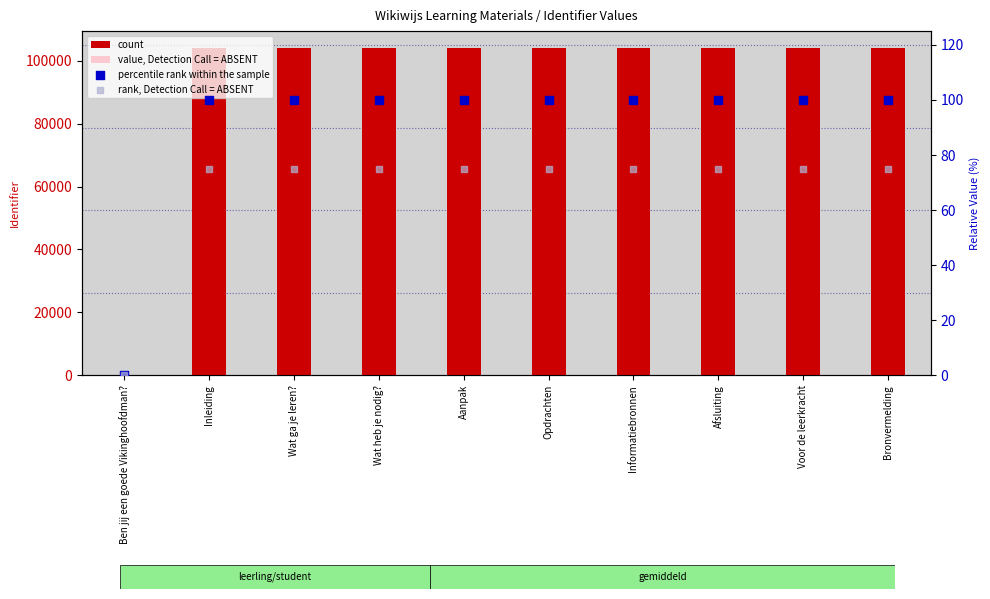

What is the total value across all series at Afsluiting?

104602.2